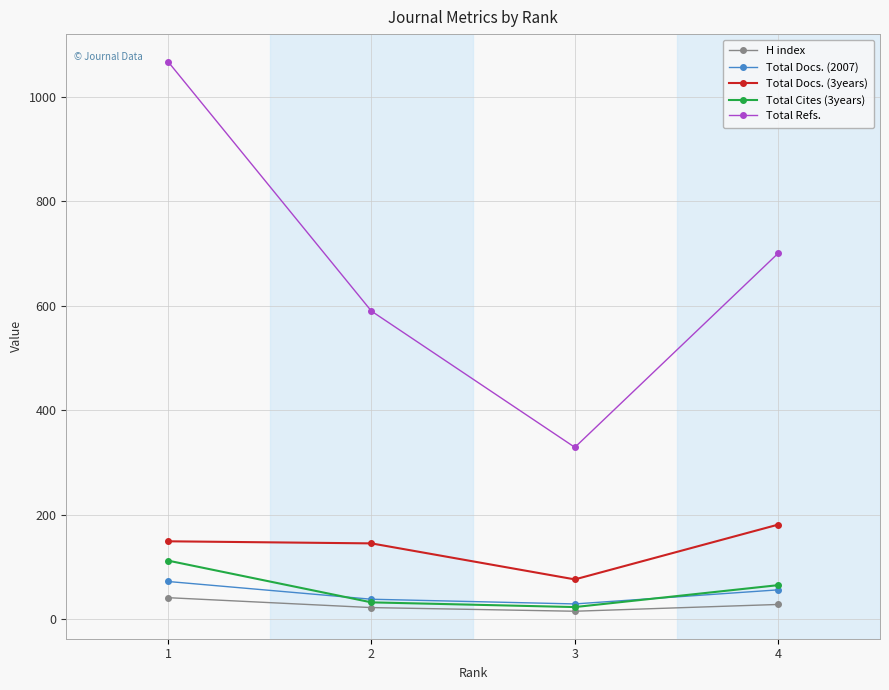

What is the lowest value of the Total Docs. (2007) series?

29